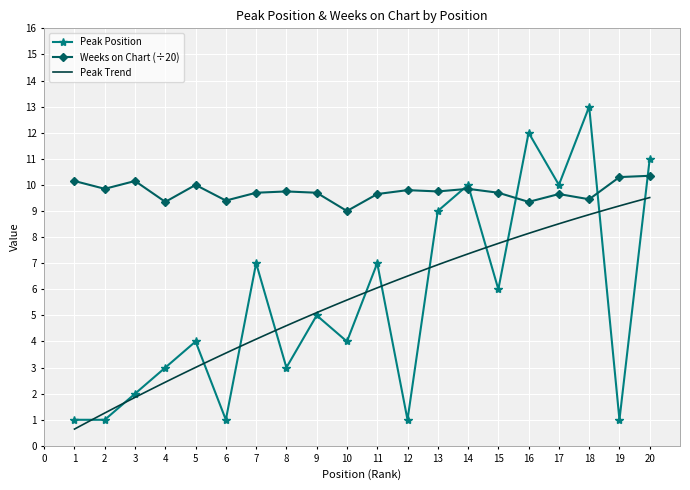

List the labels in order of Peak Position value, smallest first.

1, 2, 6, 12, 19, 3, 4, 8, 5, 10, 9, 15, 7, 11, 13, 14, 17, 20, 16, 18